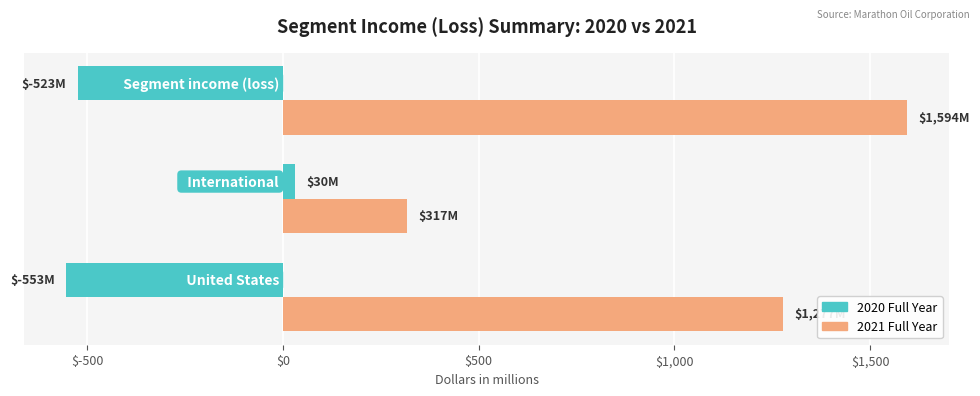

At how many categories does at least one series exceed 142?

3